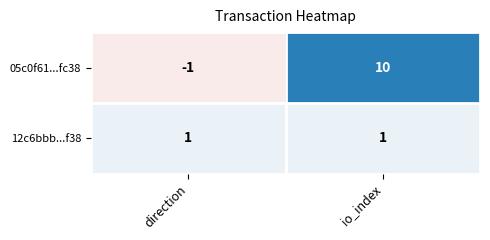

True or false: 05c0f61...fc38 has a value of -1 at direction.

True